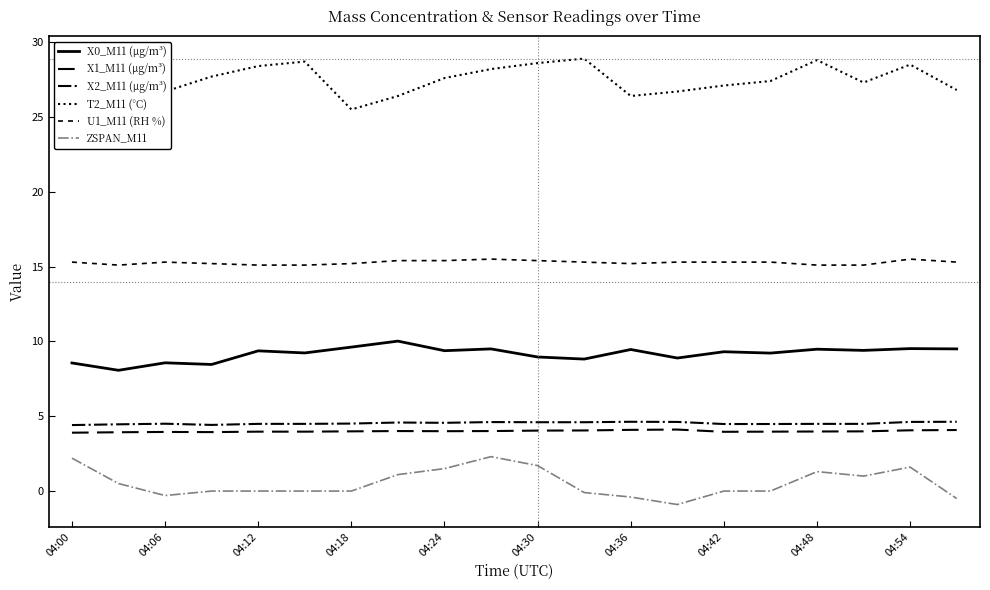

How many lines are shown in the chart?

6